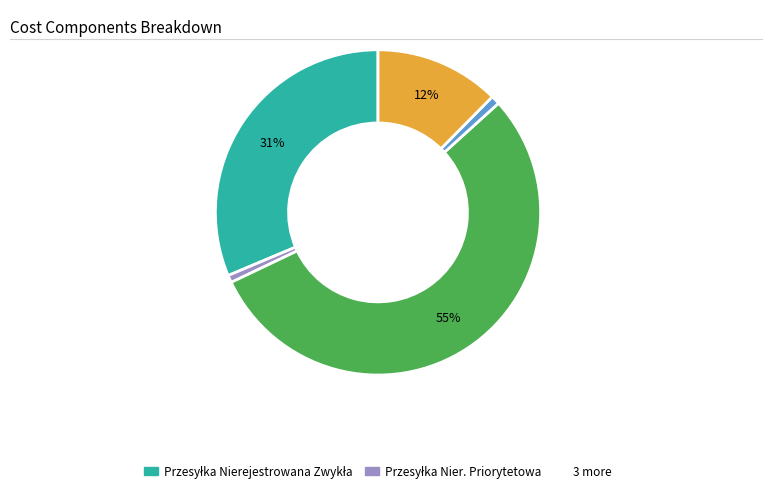

Is there any slice that represents more than half of the pie?

Yes